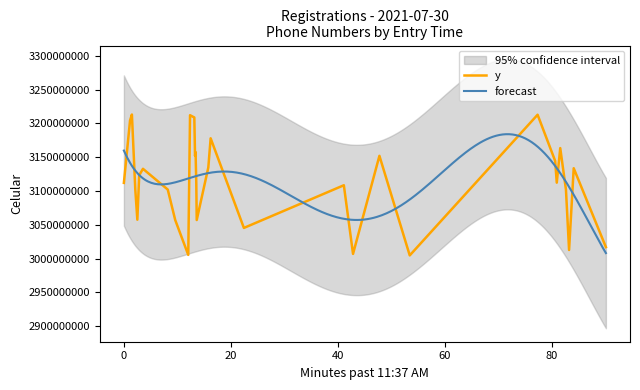

What is the difference between the maximum and minimum values?

208286812